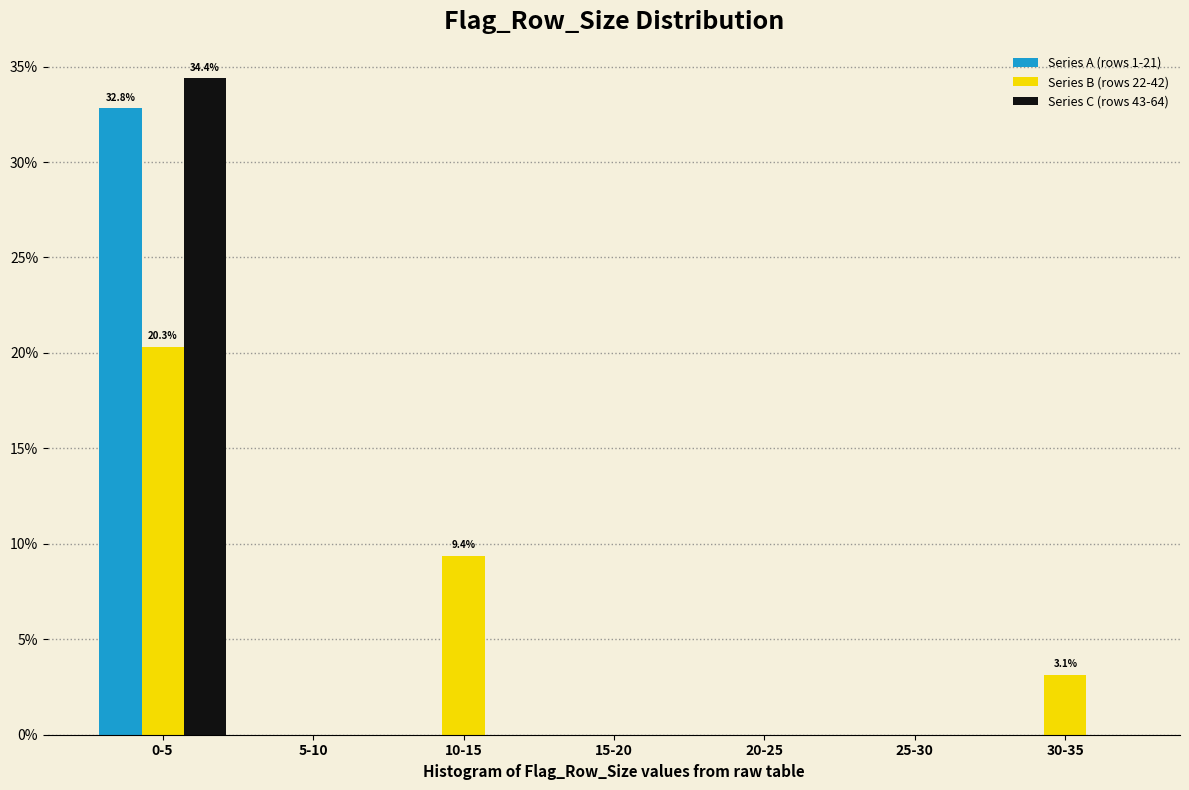

Reading left to right, extract all data points from this chart.

Series A (rows 1-21): 0-5=32.8	5-10=0.0	10-15=0.0	15-20=0.0	20-25=0.0	25-30=0.0	30-35=0.0
Series B (rows 22-42): 0-5=20.3	5-10=0.0	10-15=9.4	15-20=0.0	20-25=0.0	25-30=0.0	30-35=3.1
Series C (rows 43-64): 0-5=34.4	5-10=0.0	10-15=0.0	15-20=0.0	20-25=0.0	25-30=0.0	30-35=0.0